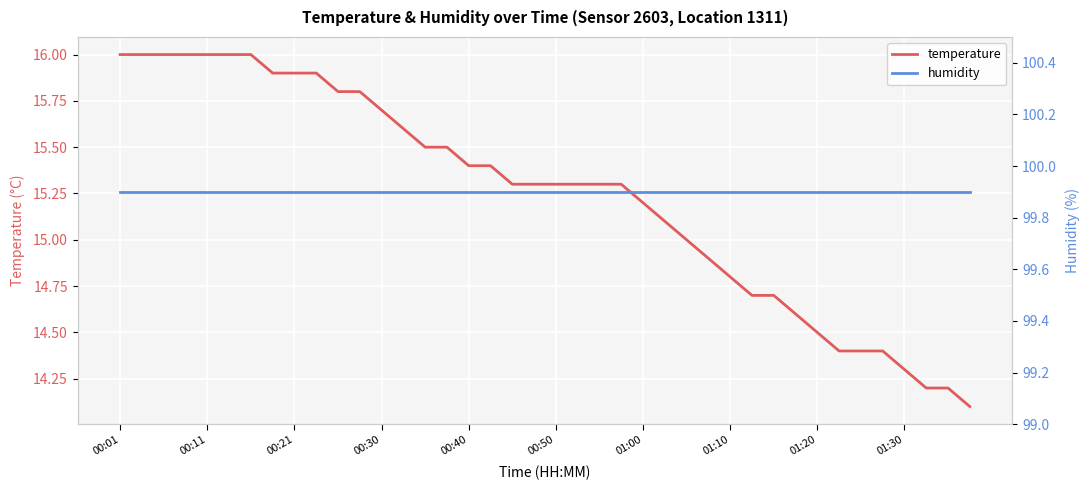

True or false: humidity has more than 1 points higher than both neighbors.

False